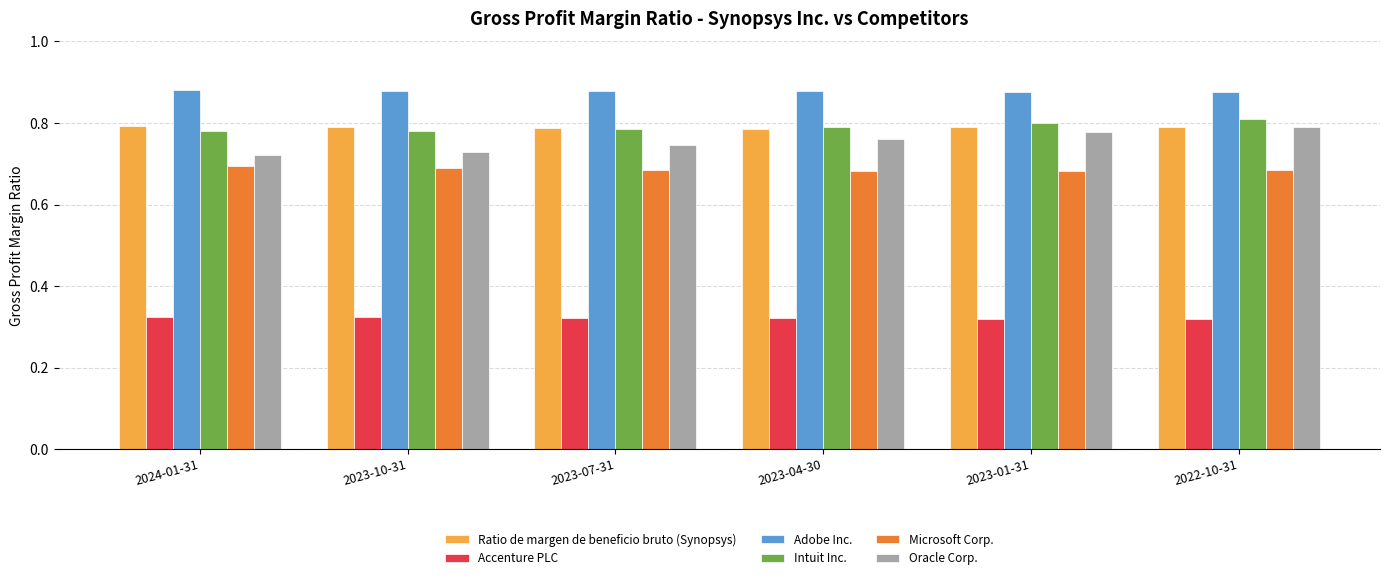

What is the sum of all Ratio de margen de beneficio bruto (Synopsys) values?

4.7